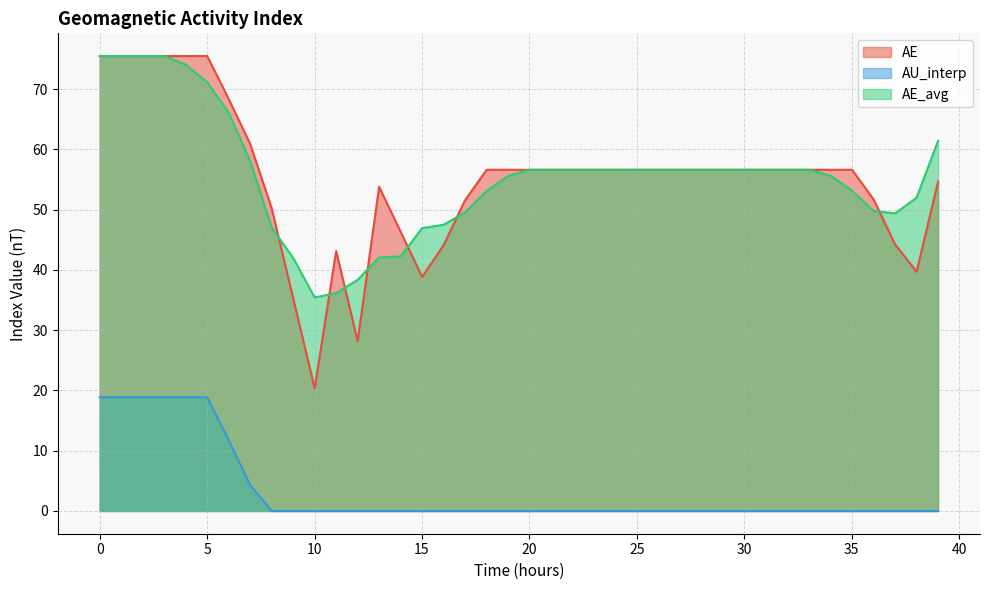

Reading left to right, list all the values displayed in this chart.

AE: 75.5	75.5	75.5	75.5	75.5	75.5	68.4	60.9	50.2	35.3	20.3	43.1	28.2	53.8	46.3	38.8	44.1	51.6	56.6	56.6	56.6	56.6	56.6	56.6	56.6	56.6	56.6	56.6	56.6	56.6	56.6	56.6	56.6	56.6	56.6	56.6	51.7	44.2	39.7	54.7
AU_interp: 18.9	18.9	18.9	18.9	18.9	18.9	11.8	4.3	0.0	0.0	0.0	0.0	0.0	0.0	0.0	0.0	0.0	0.0	0.0	0.0	0.0	0.0	0.0	0.0	0.0	0.0	0.0	0.0	0.0	0.0	0.0	0.0	0.0	0.0	0.0	0.0	0.0	0.0	0.0	0.0
AE_avg: 75.5	75.5	75.5	75.5	74.1	71.1	66.1	58.0	47.0	42.0	35.4	36.1	38.3	42.0	42.2	46.9	47.5	49.5	53.1	55.6	56.6	56.6	56.6	56.6	56.6	56.6	56.6	56.6	56.6	56.6	56.6	56.6	56.6	56.6	55.6	53.1	49.8	49.4	52.0	61.4